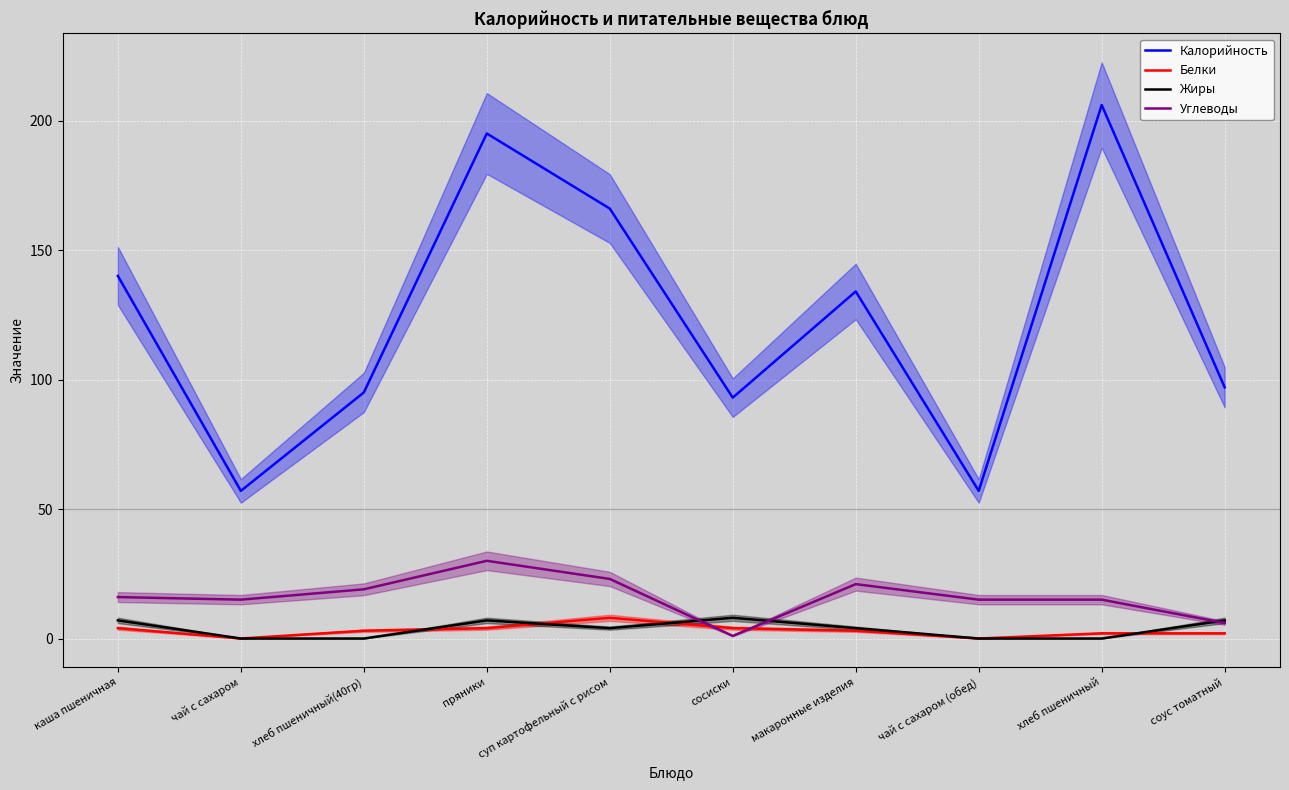

What is the minimum value for Углеводы?

1